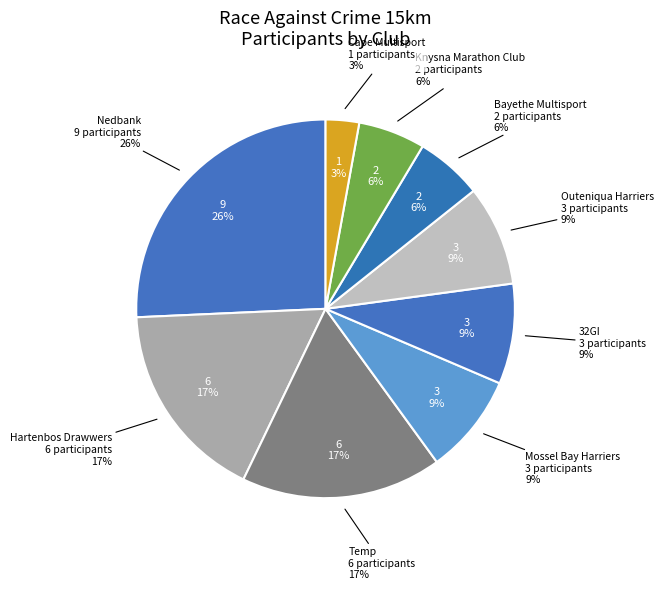

Which category has the smallest portion of the pie?

Cape Multisport